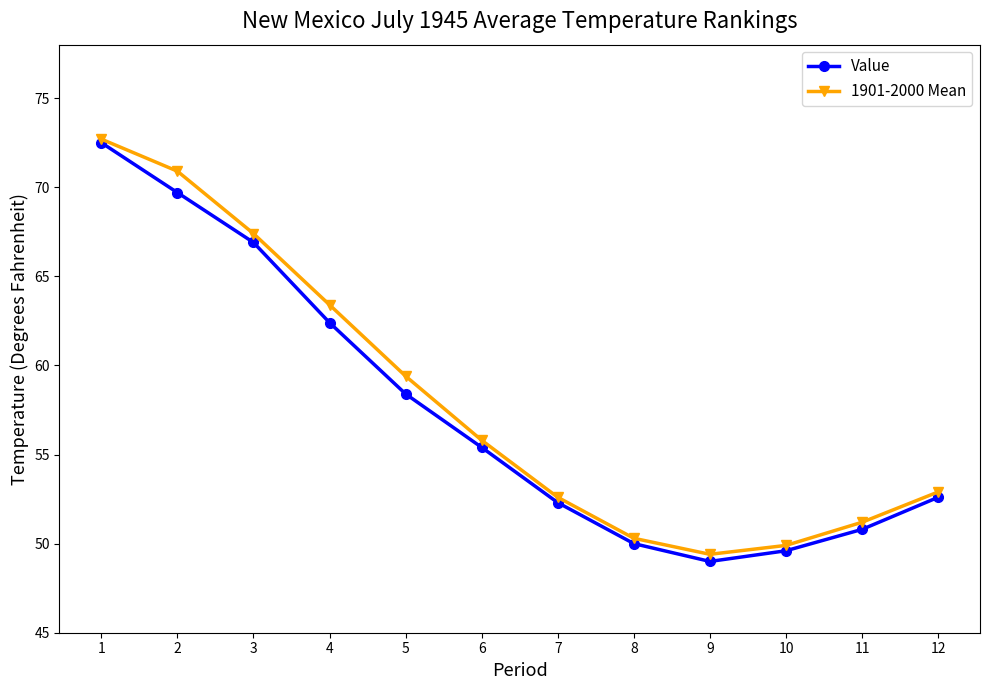

At which category does the chart reach its peak across all series?

1